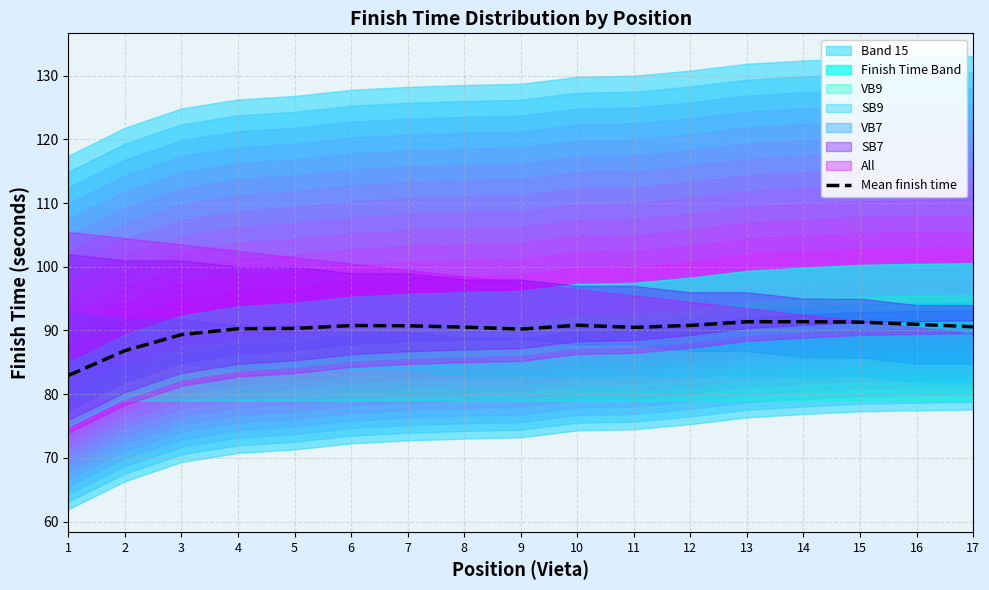

Does the chart have visible grid lines?

Yes